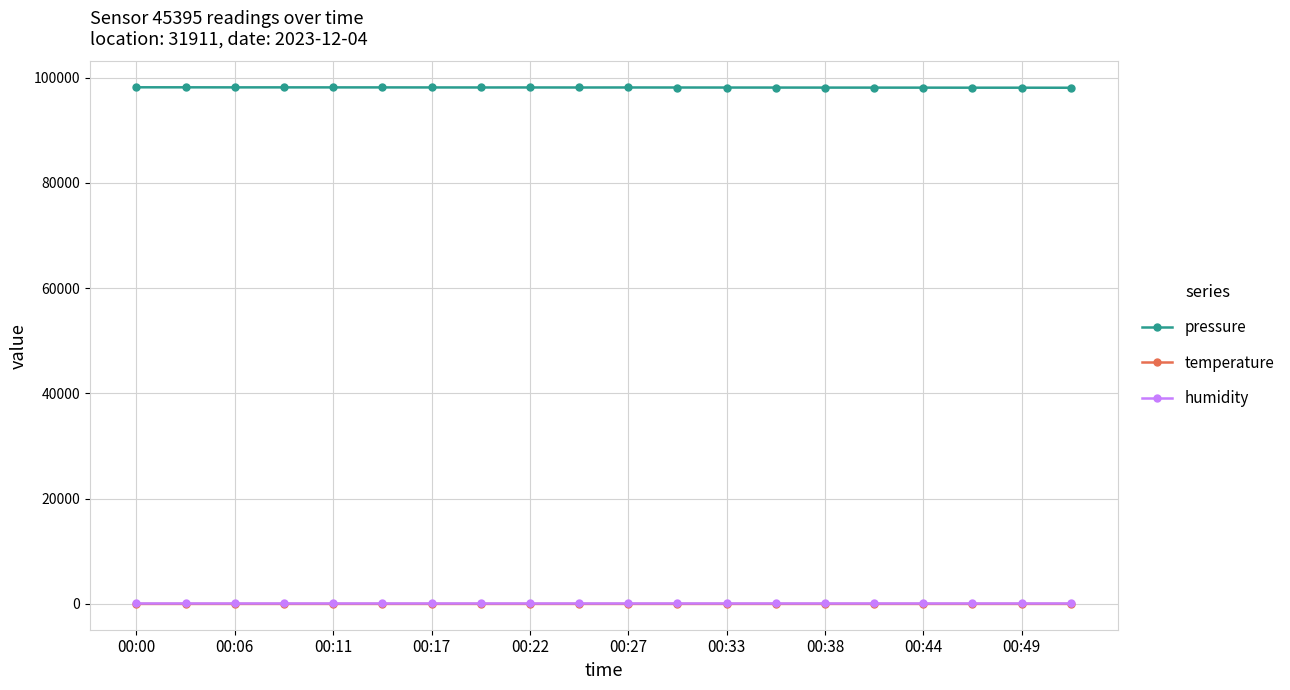

How many categories are shown in the chart?

20